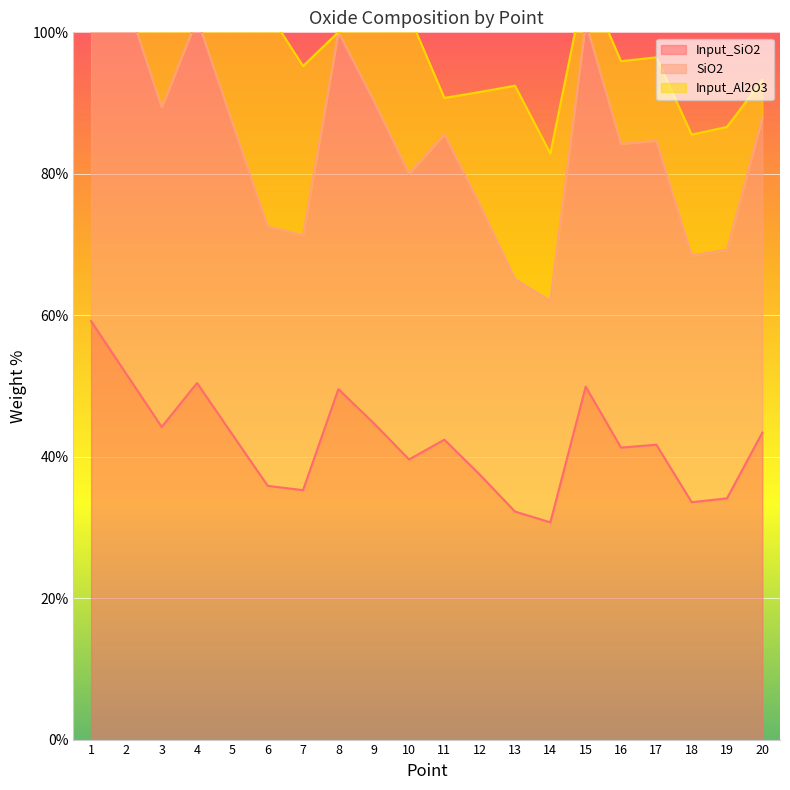

What is the sum of the SiO2 values at 19 and 15?

170.7